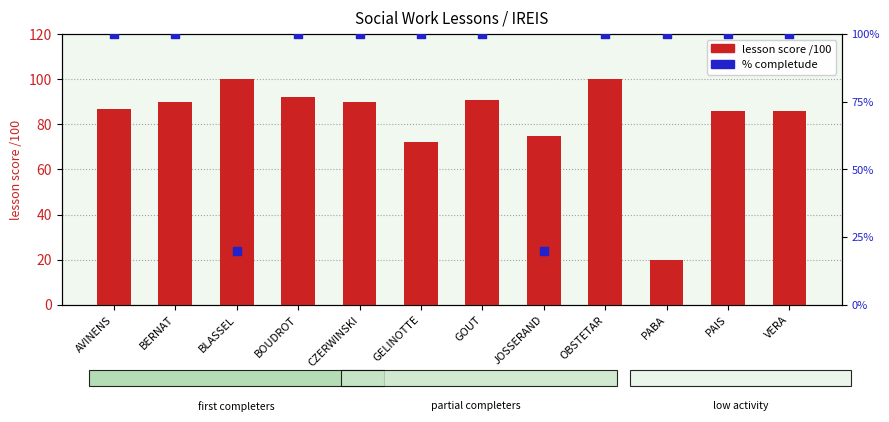

At how many categories does at least one series exceed 98?

11